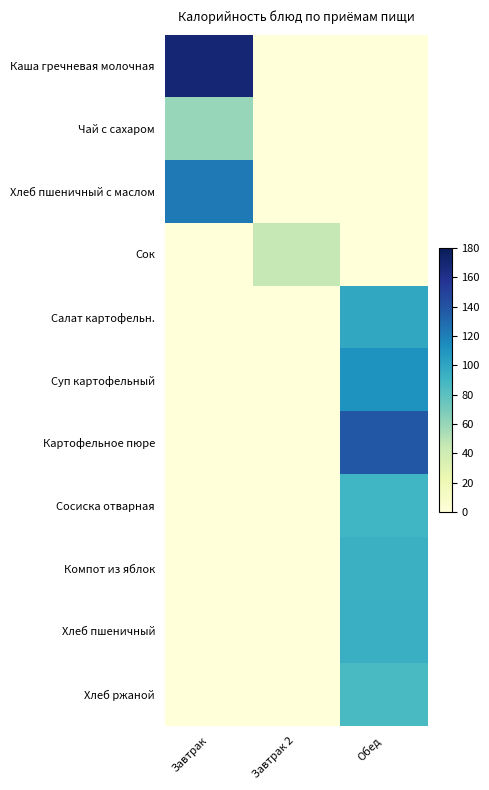

Rank the series at Завтрак 2 from highest to lowest value.

Сок, Каша гречневая молочная, Чай с сахаром, Хлеб пшеничный с маслом, Салат картофельн., Суп картофельный, Картофельное пюре, Сосиска отварная, Компот из яблок, Хлеб пшеничный, Хлеб ржаной